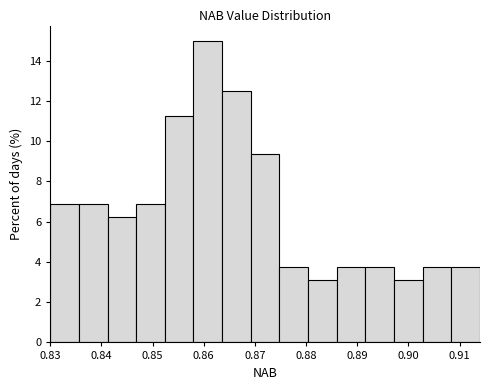

Reading left to right, transcribe this chart: for each bar, give the range it covers on the x-axis and its height. Neither the bar edges nor the heights are printed on the chart, so give them approximately, as read against the axes.

0.830 to 0.836: 6.8
0.836 to 0.841: 6.8
0.841 to 0.847: 6.2
0.847 to 0.852: 6.8
0.852 to 0.858: 11.2
0.858 to 0.864: 15.0
0.864 to 0.869: 12.6
0.869 to 0.875: 9.4
0.875 to 0.880: 3.8
0.880 to 0.886: 3.2
0.886 to 0.892: 3.8
0.892 to 0.897: 3.8
0.897 to 0.903: 3.2
0.903 to 0.908: 3.8
0.908 to 0.914: 3.8